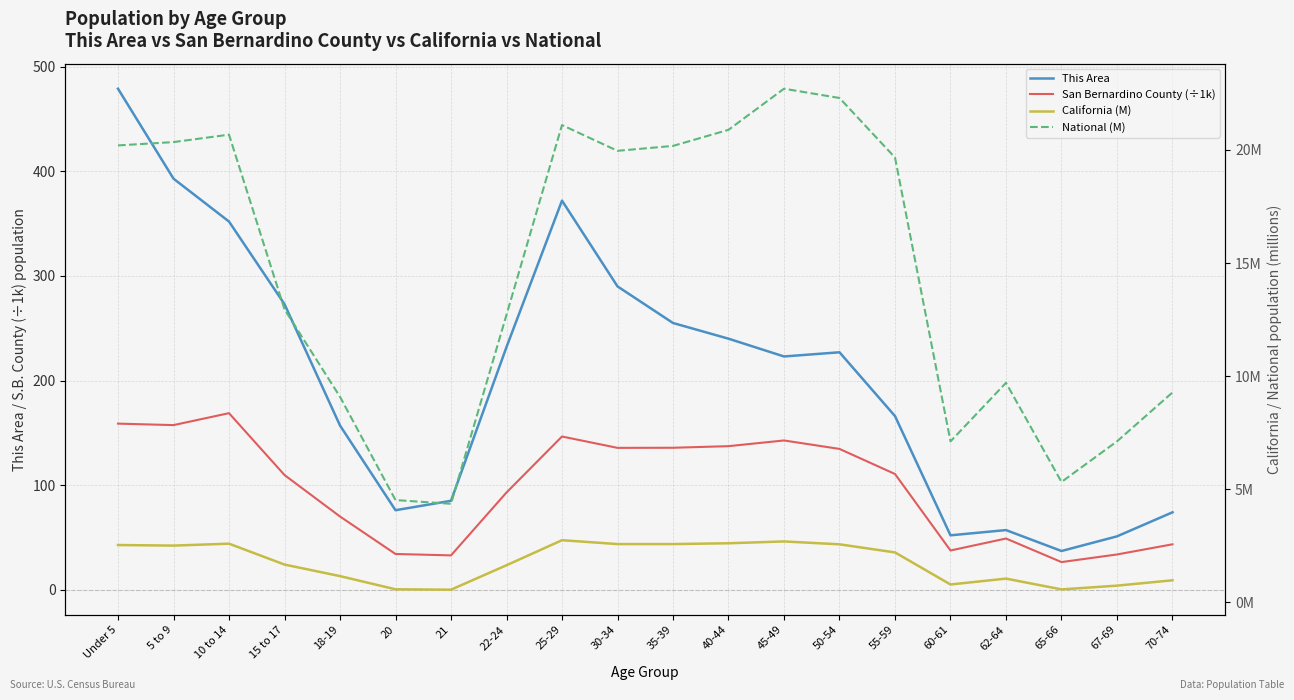

True or false: California (M) has a value of 1.3 at 60-61.

False